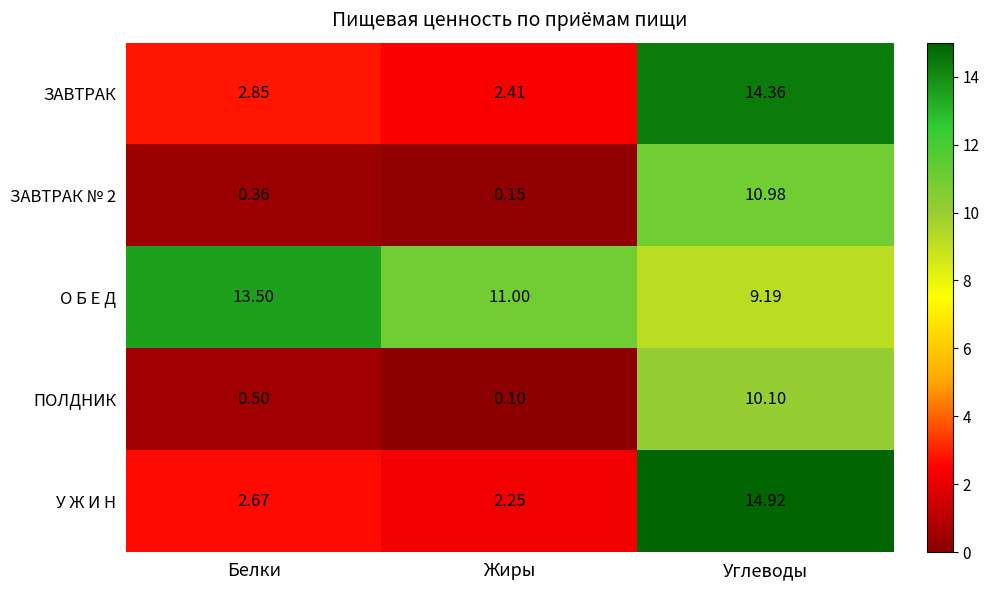

List the series in order of their peak value, highest first.

У Ж И Н, ЗАВТРАК, О Б Е Д, ЗАВТРАК № 2, ПОЛДНИК